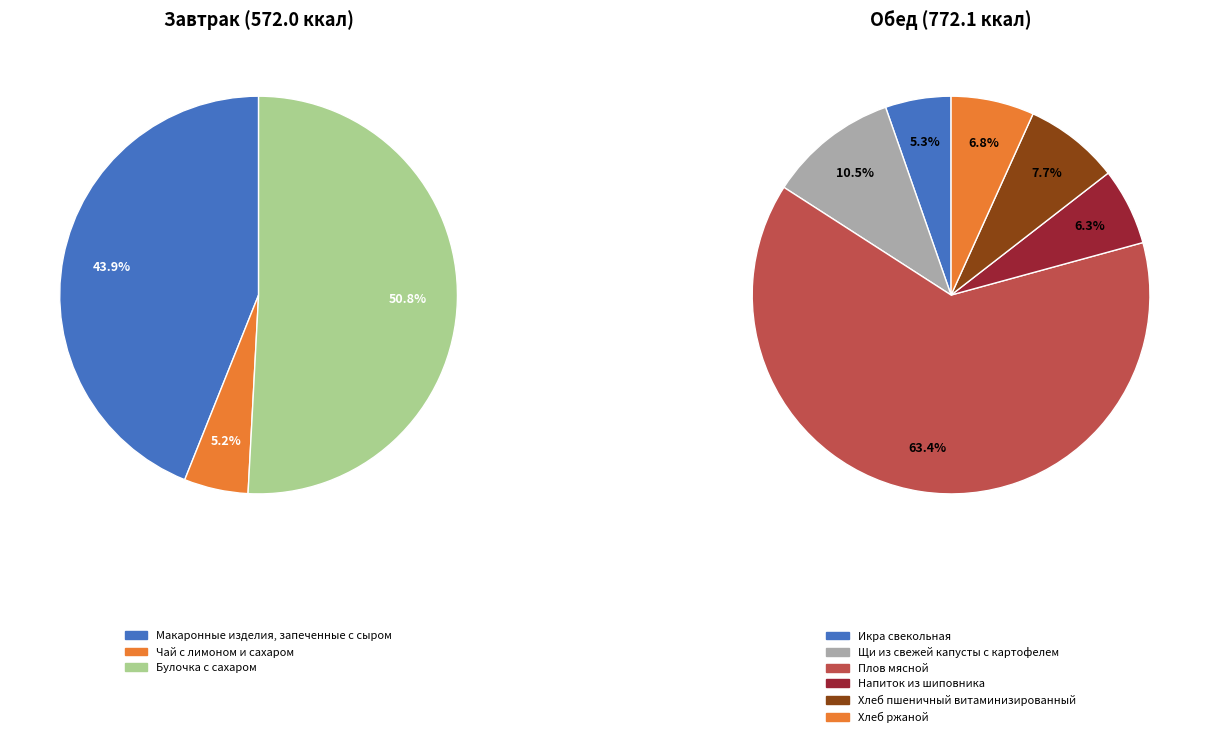

Rank the categories by value from highest to lowest.

Плов мясной, Булочка с сахаром, Макаронные изделия, запеченные с сыром, Щи из свежей капусты с картофелем, Хлеб пшеничный витаминизированный, Хлеб ржаной, Напиток из шиповника, Икра свекольная, Чай с лимоном и сахаром